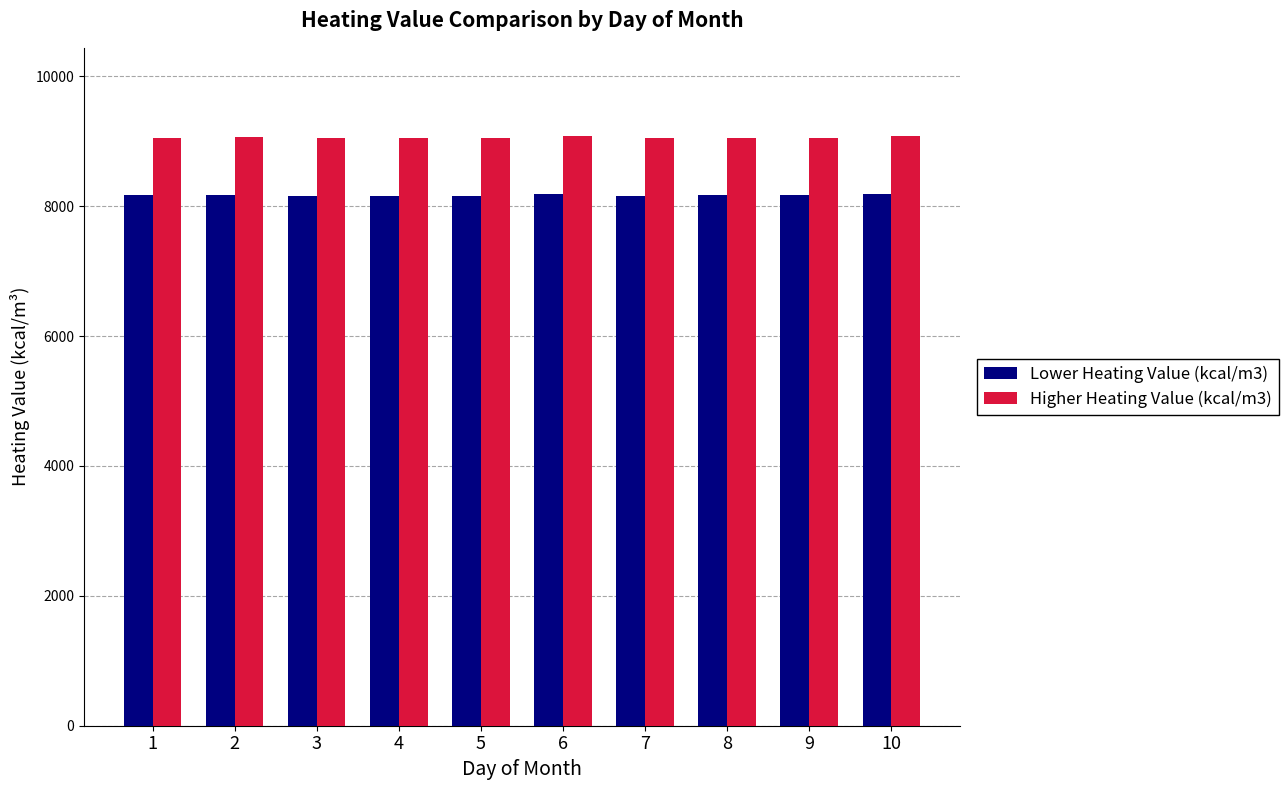

What is the difference between the maximum and minimum values in the Lower Heating Value (kcal/m3) series?

25